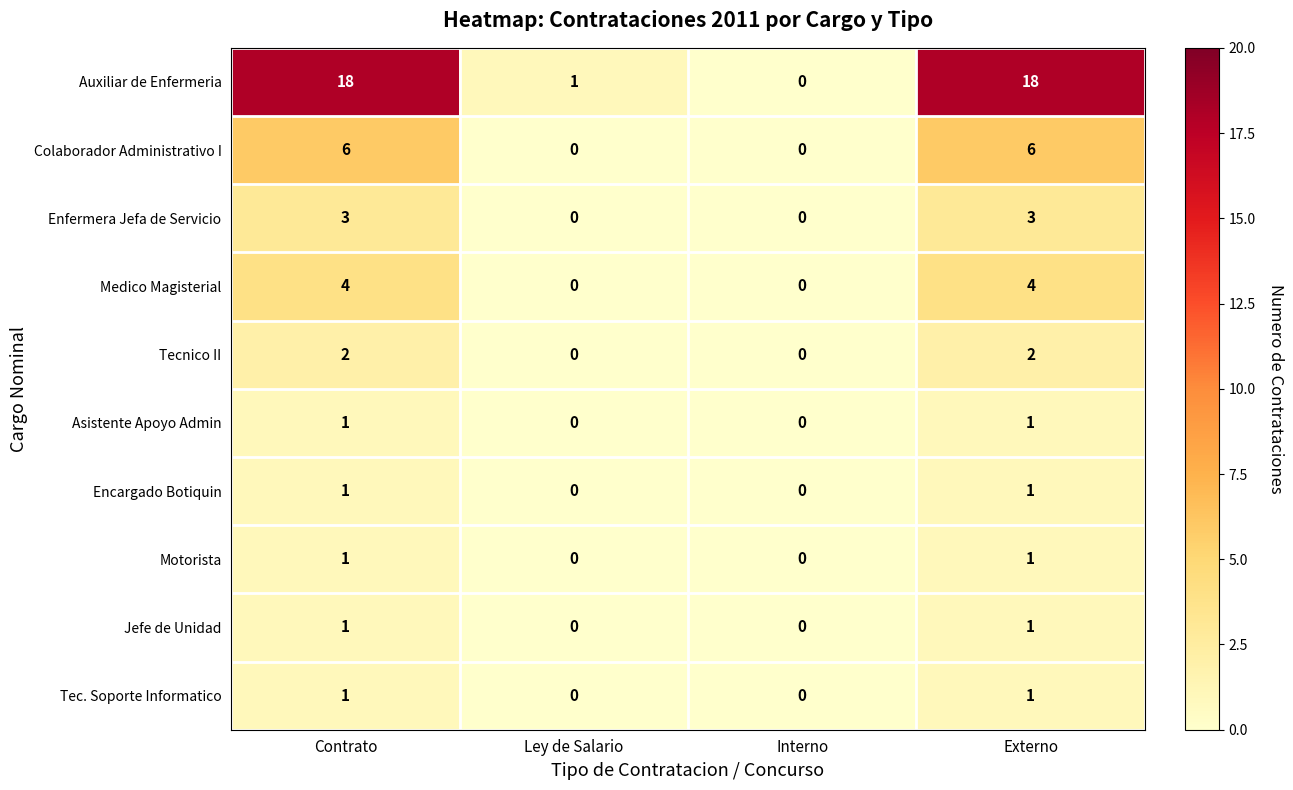

Which series has the largest total across all categories?

Auxiliar de Enfermeria